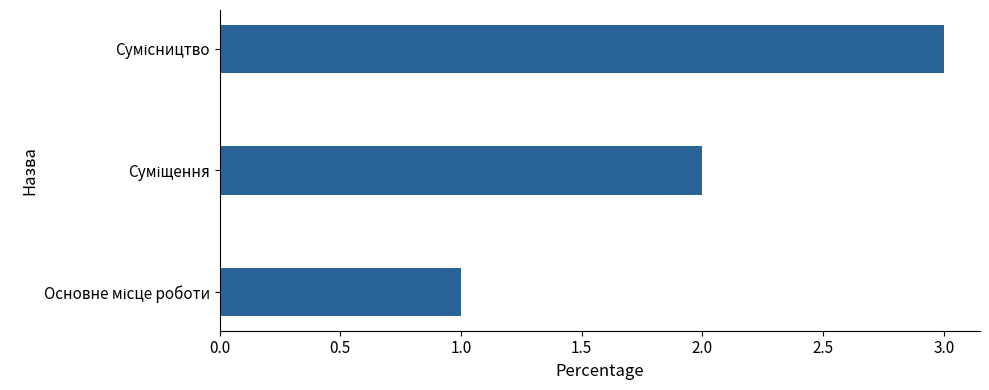

What is the greatest value displayed?

3